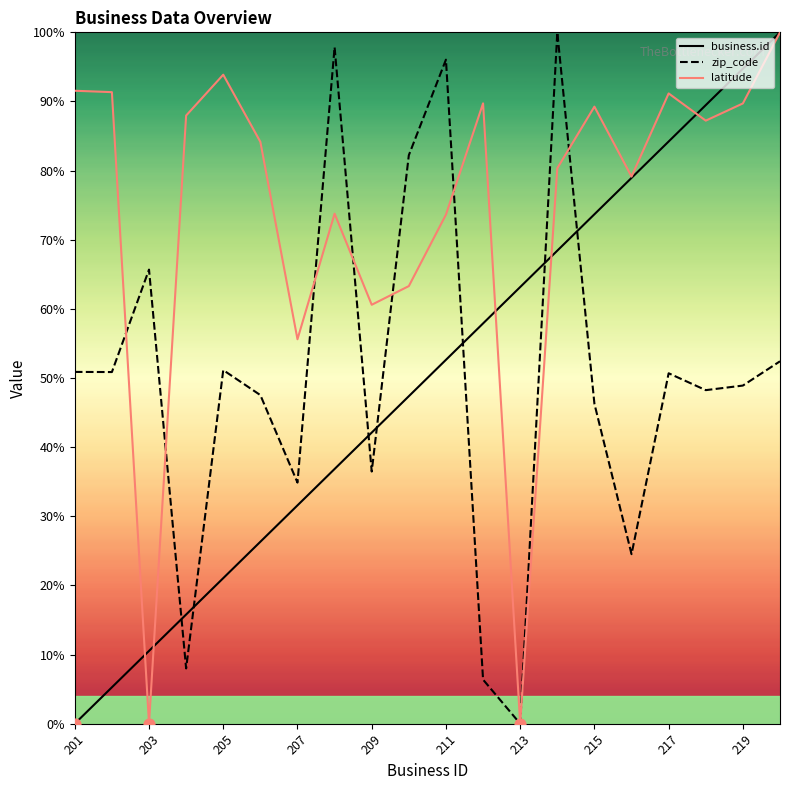

Which series has the widest spread of Y values?

business.id